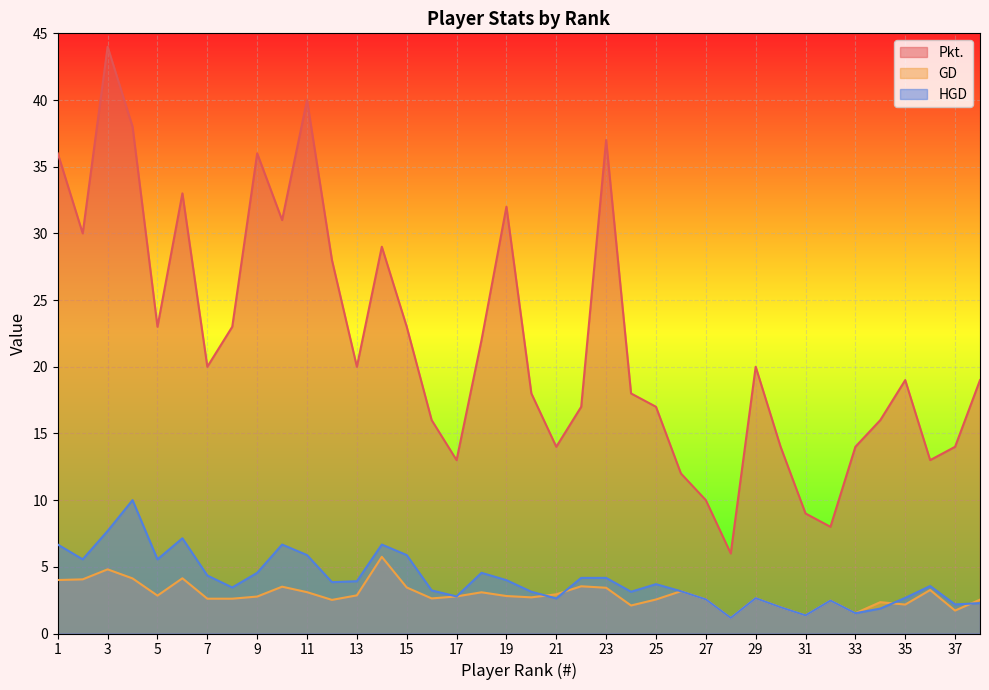

Which category has the lowest value across all series?

28